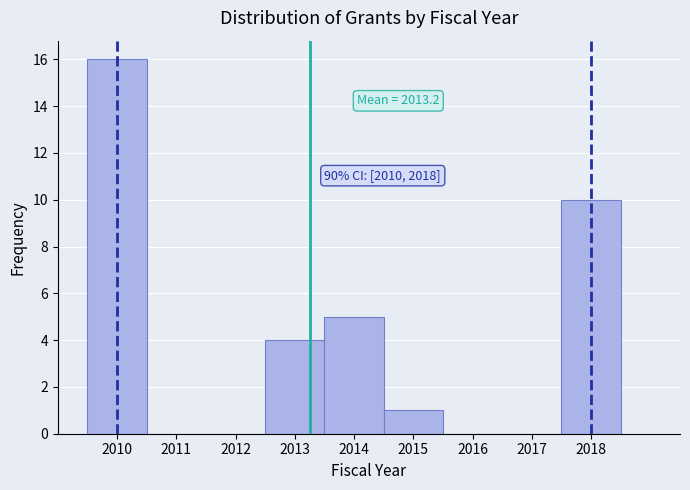

Over which range of the x-axis is the bar tallest?

2009.5 to 2010.5